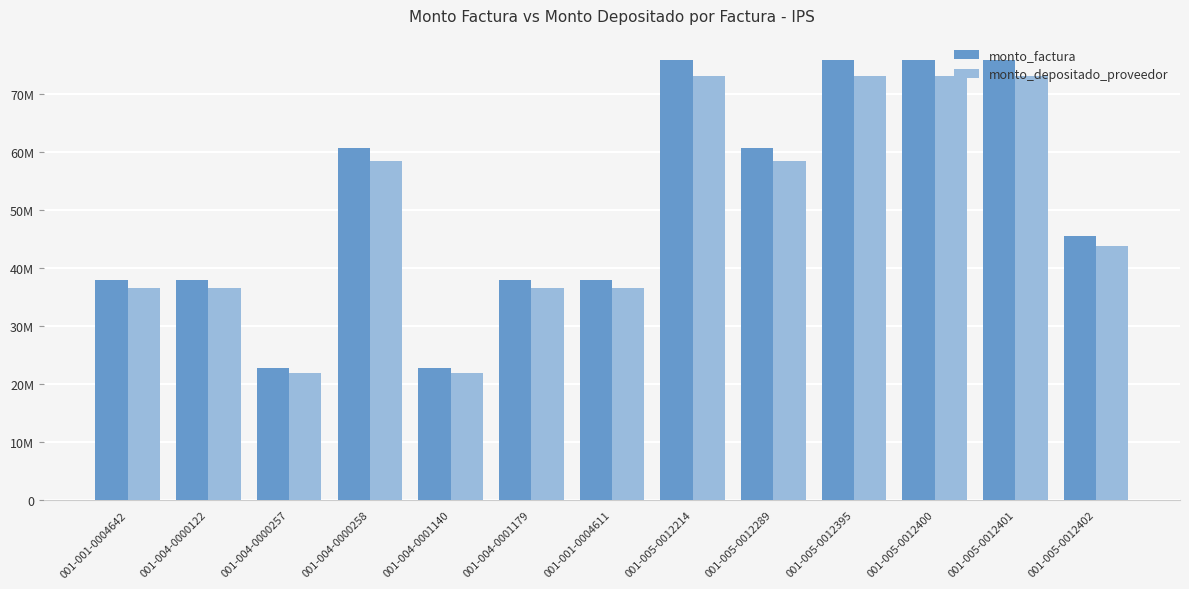

Are the bars horizontal?

No